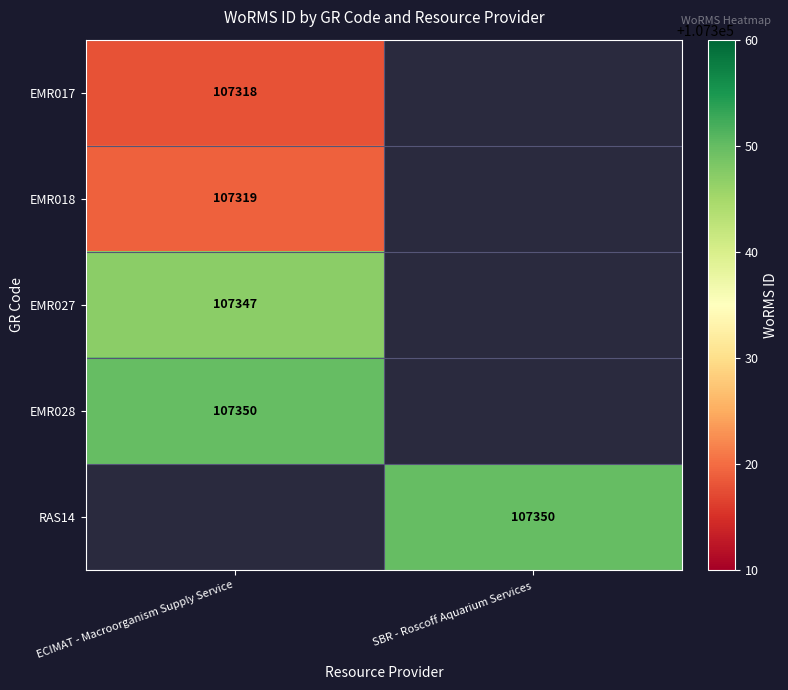

The EMR017 series shows 107318 at ECIMAT - Macroorganism Supply Service. True or false?

True